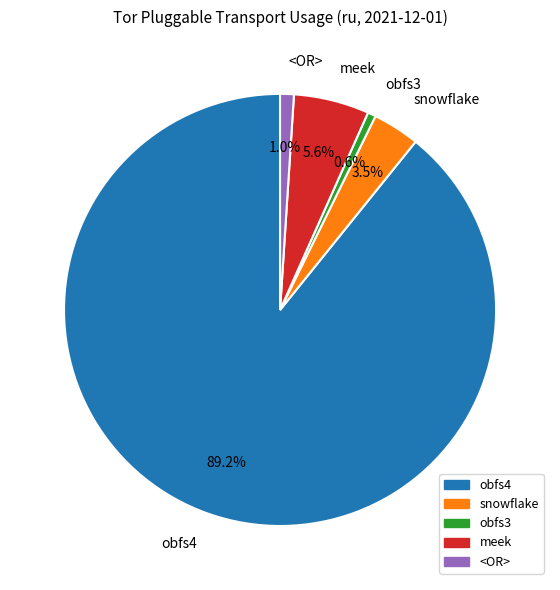

What percentage is NOT represented by meek?

94.4%